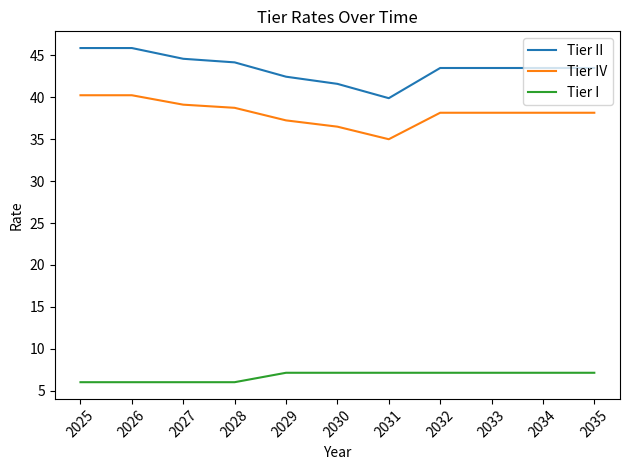

The value of Tier IV at 2033 is 38.2. True or false?

True